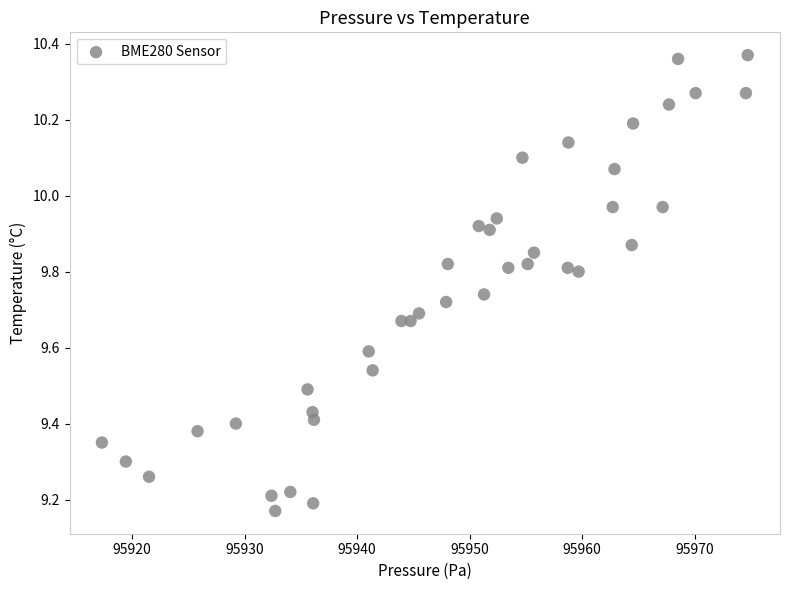

What is the range of X values (max minus min)?

57.4